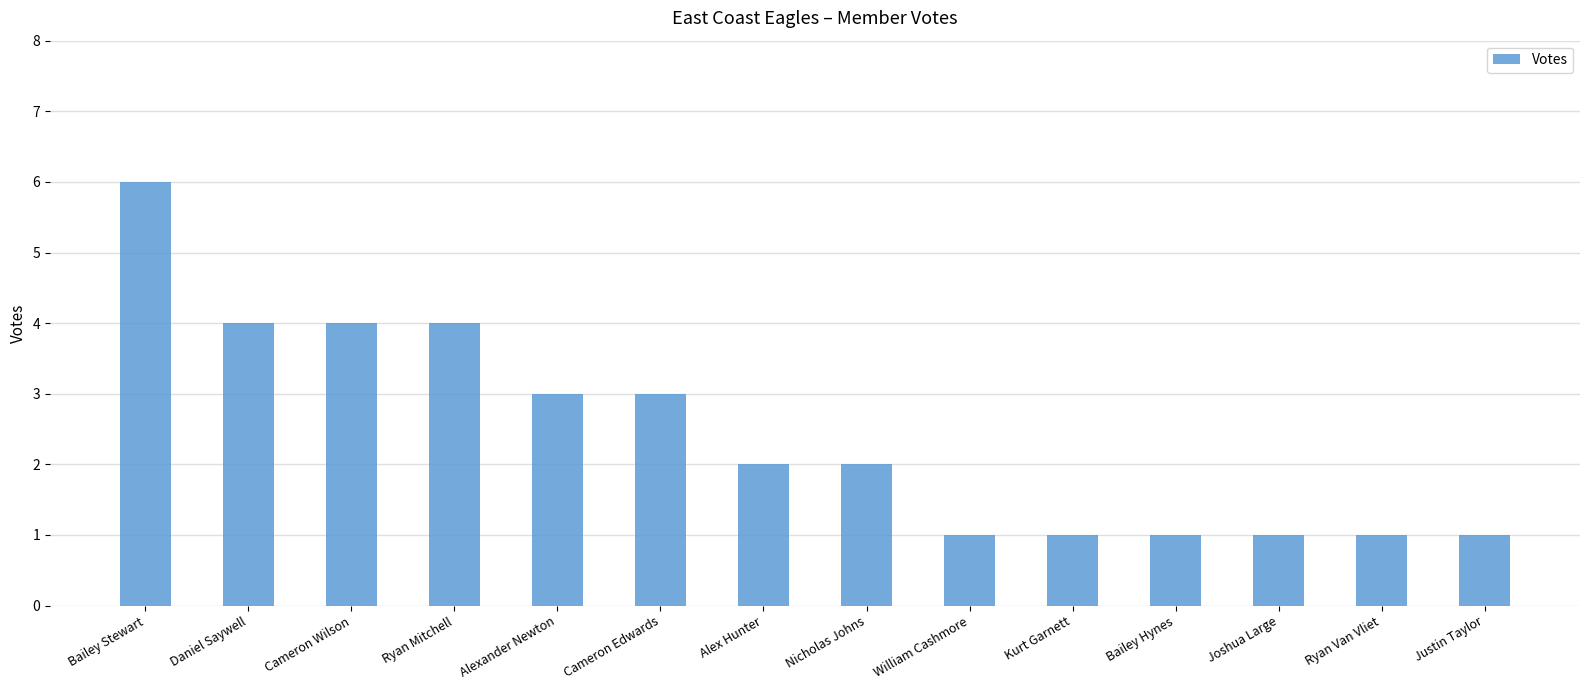

At which label does the data first exceed 2?

Bailey Stewart